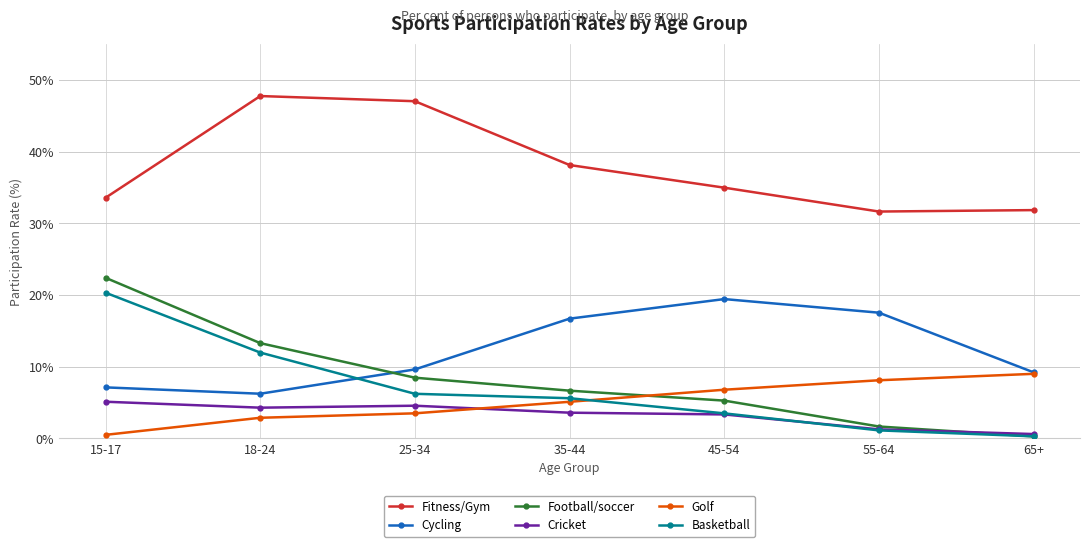

At which label is Cricket closest to 2?

55-64